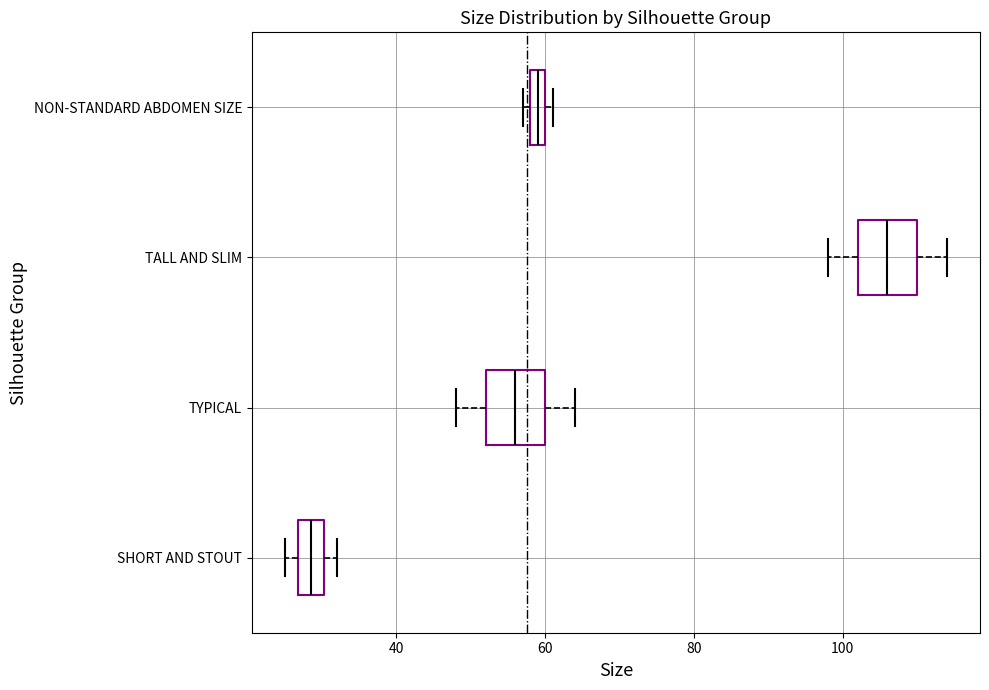

Where is the right edge of the box for TYPICAL on the x-axis? The values are not printed on the chart, so give them approximately, as read against the axis.

60